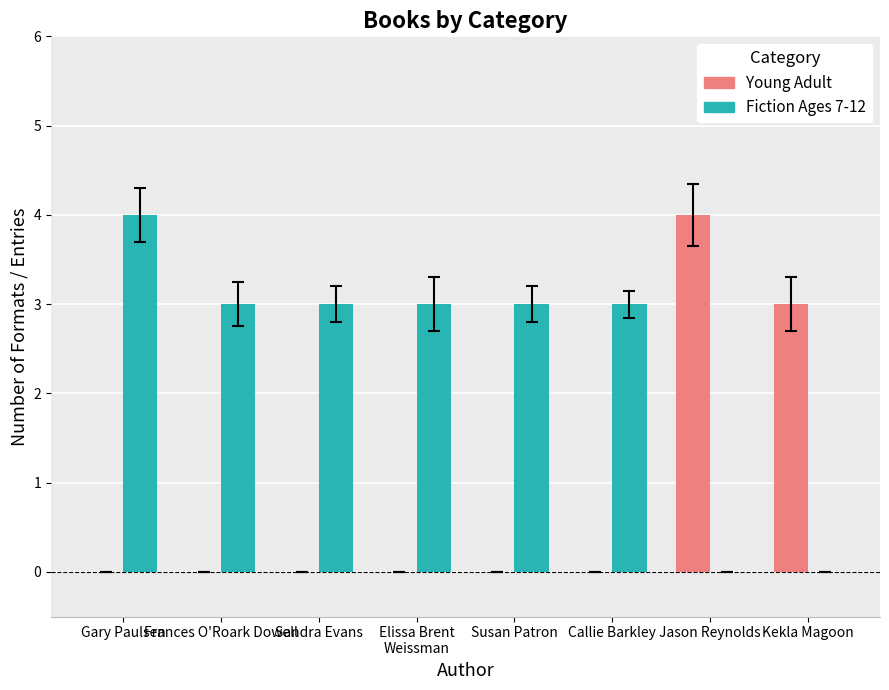

Count the number of categories in the chart.

8